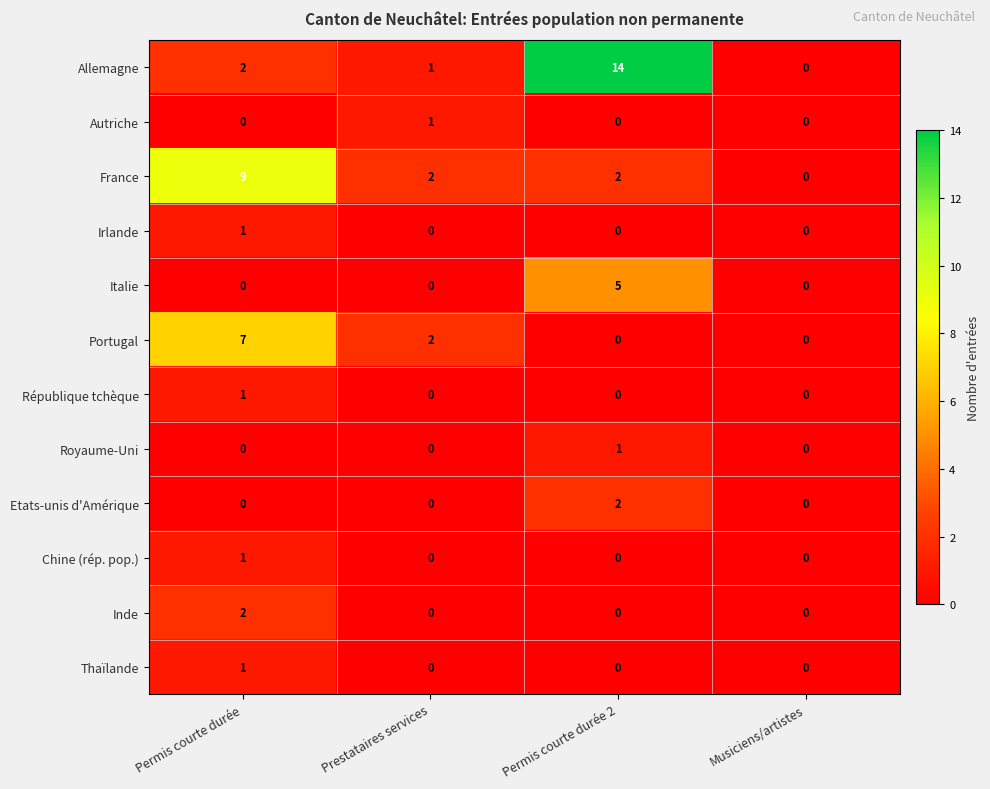

What is the maximum value for Portugal?

7